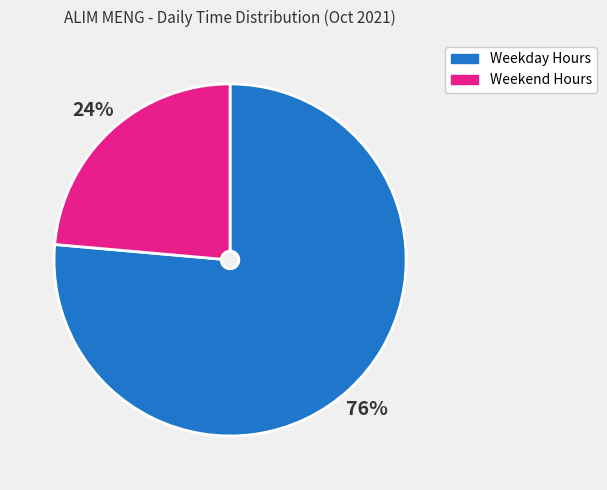

Is it true that Weekday Hours is 62% of the pie?

False